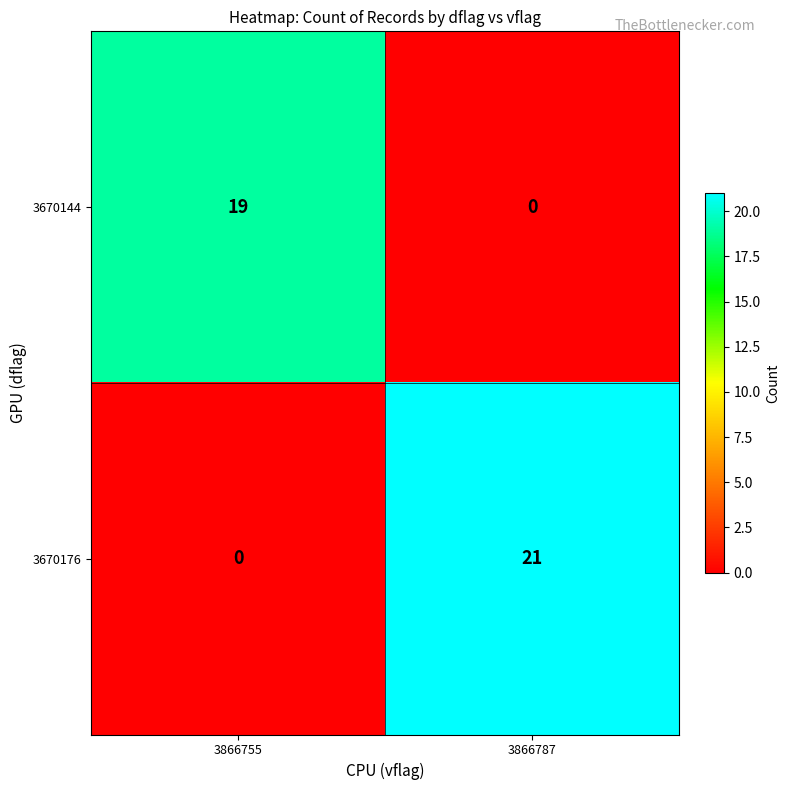

What is the highest value of the 3670176 series?

21